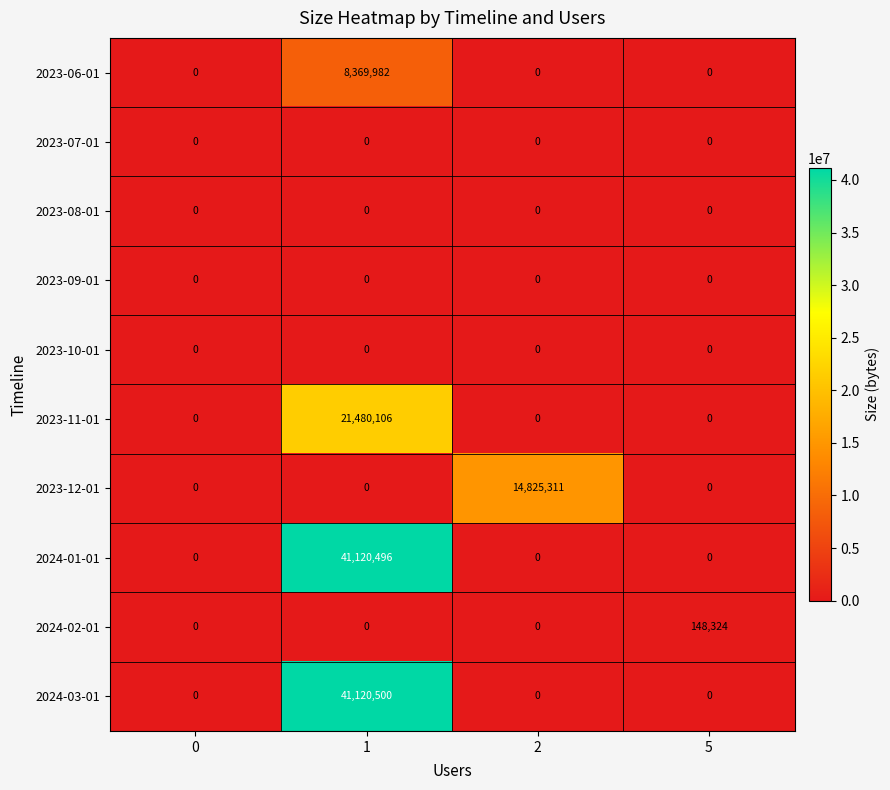

At which category is the sum across all series the highest?

1